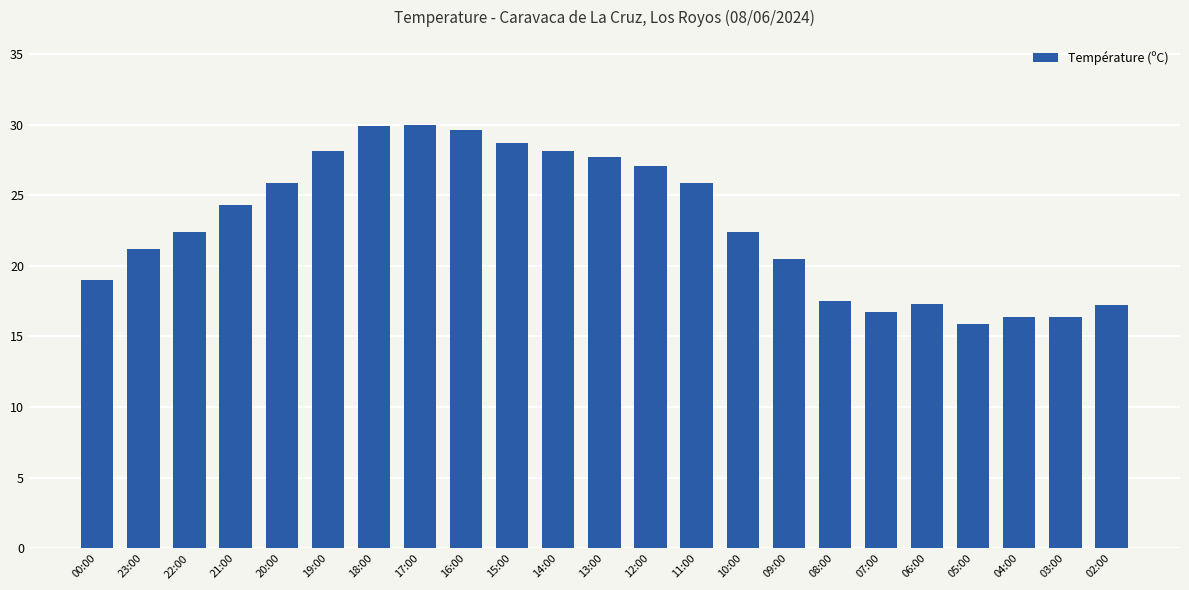

What is the smallest value displayed?

15.9